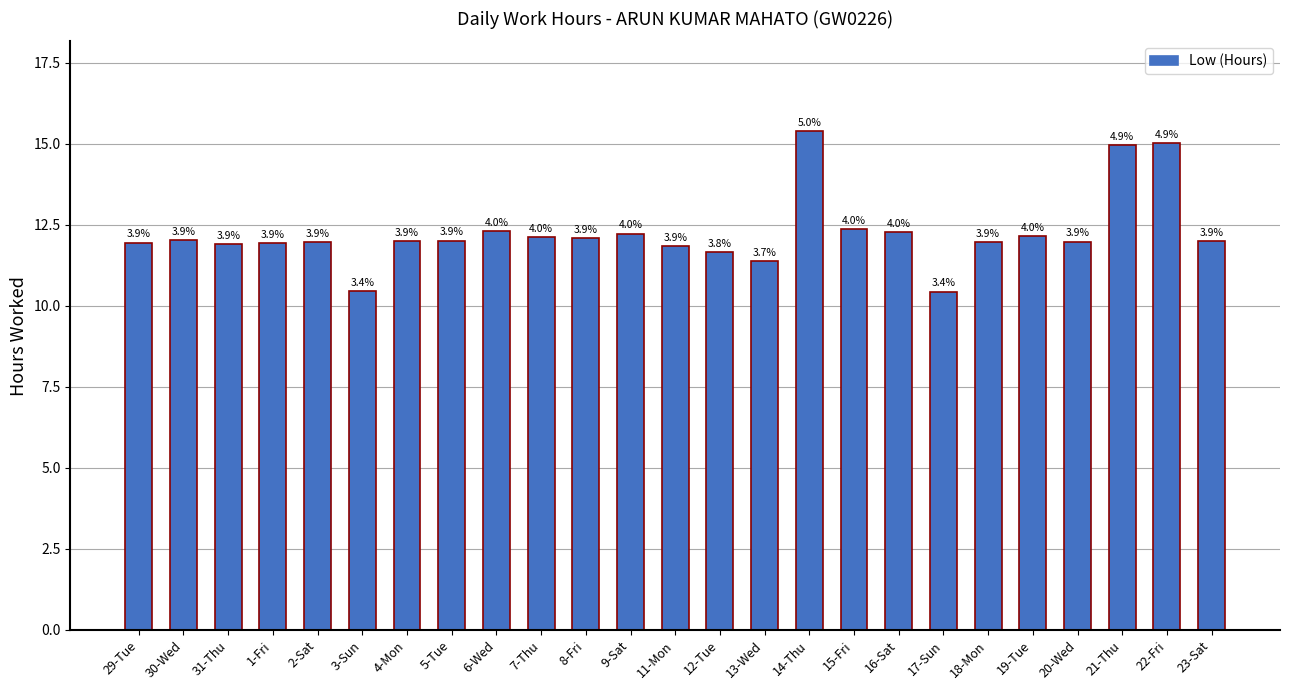

What is the label of the 15th bar from the right?

8-Fri